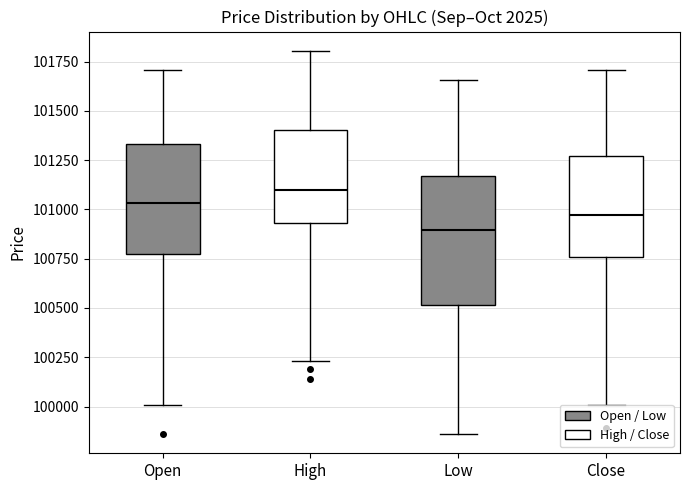

Comparing the boxes themselves (not the whiskers), which one is the tallest?

Low